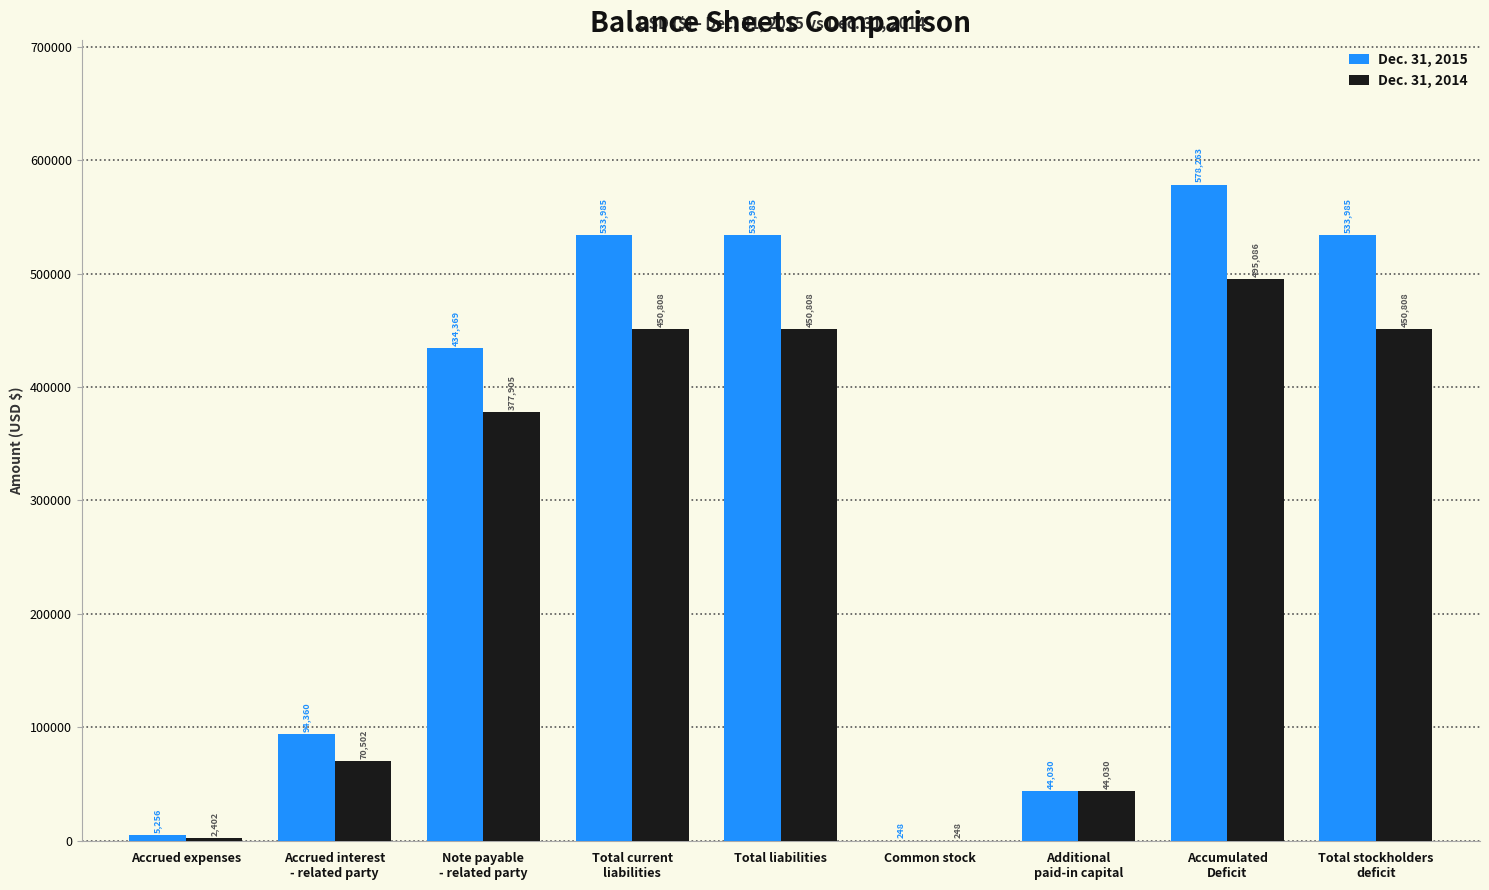

Is the value of Dec. 31, 2014 at Total stockholders
deficit greater than the value of Dec. 31, 2015 at Accrued interest
- related party?

Yes